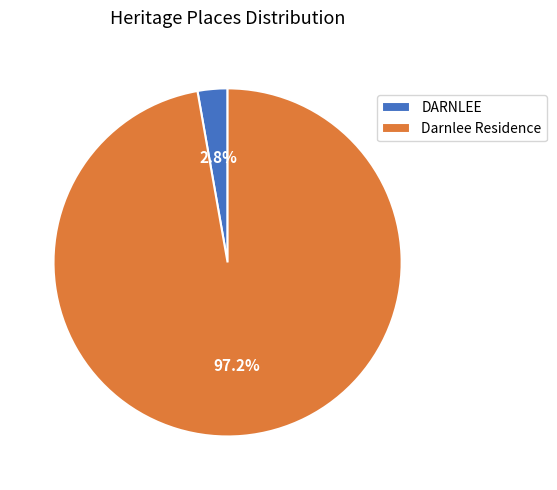

Which has a higher value, Darnlee Residence or DARNLEE?

Darnlee Residence